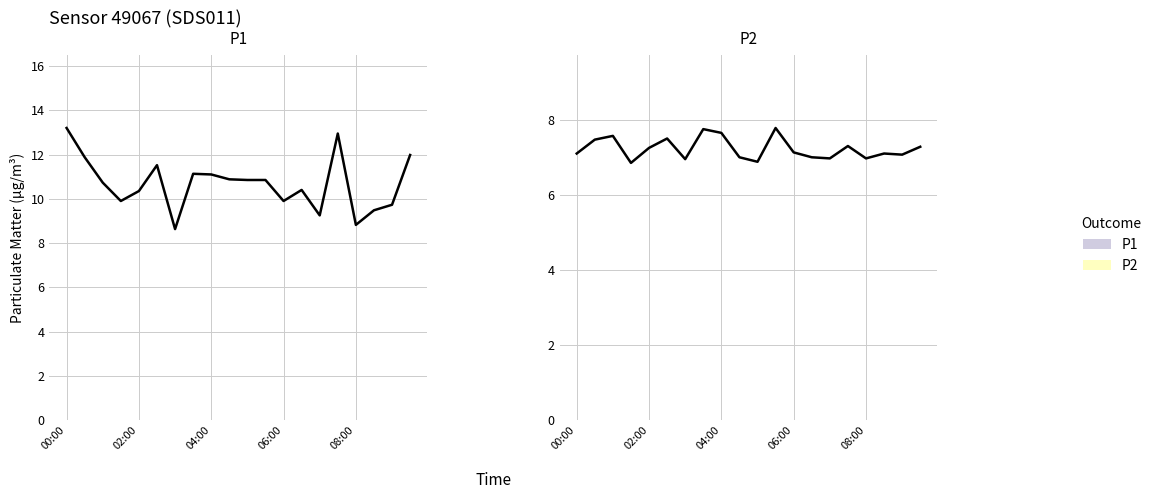

Is the value of P2 at 17 greater than the value of P1 at 14?

No